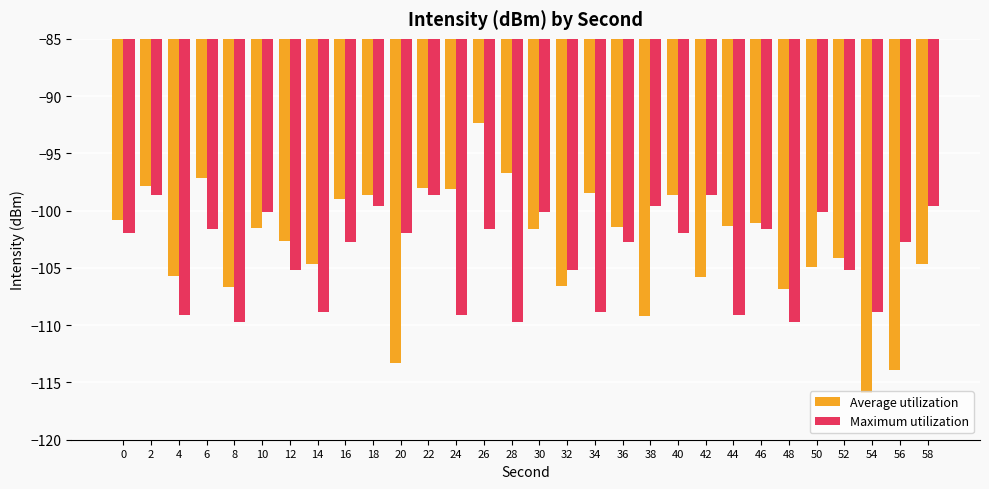

Rank the series by their average value, from highest to lowest.

Average utilization, Maximum utilization